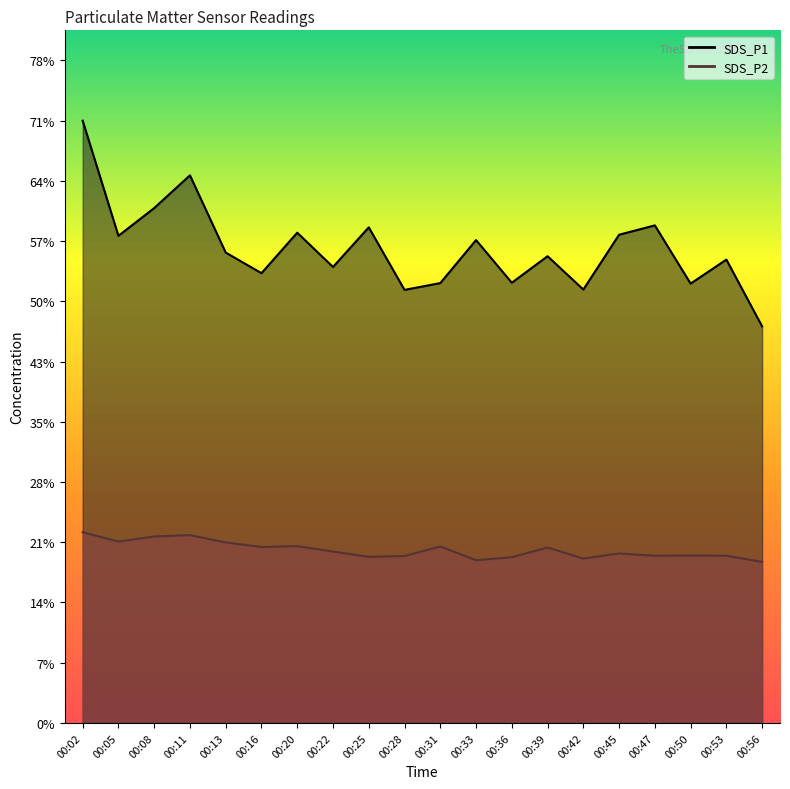

What is the total value across all series at 00:02?

93.4